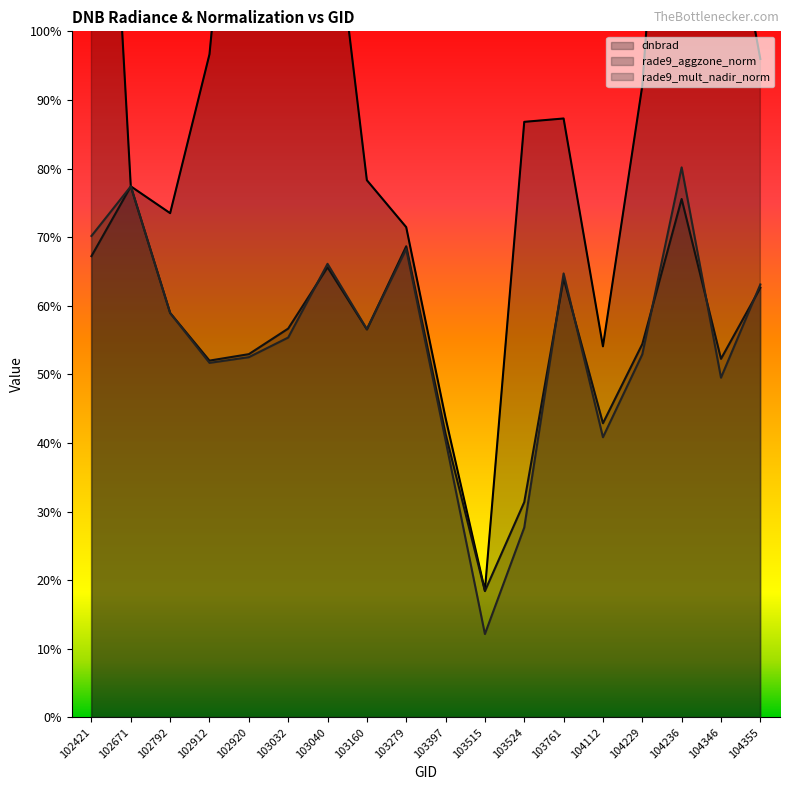

What is the smallest value displayed?

0.1